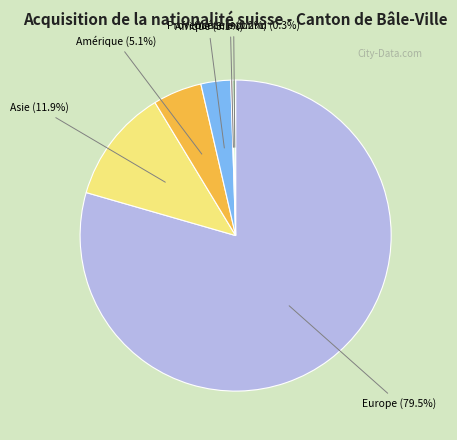

Which category has the biggest portion of the pie?

Europe